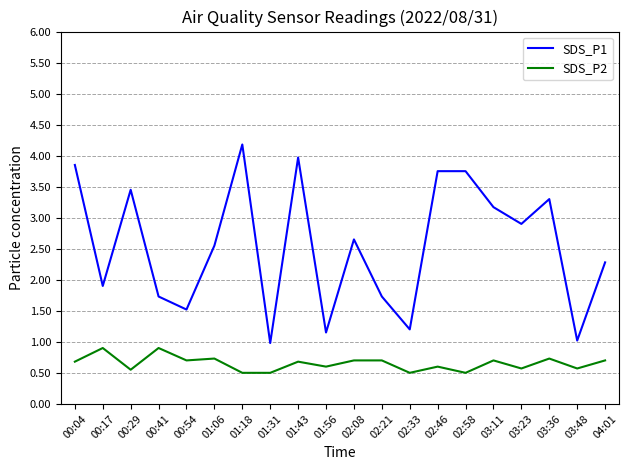

What is the maximum value shown in the chart?

4.2